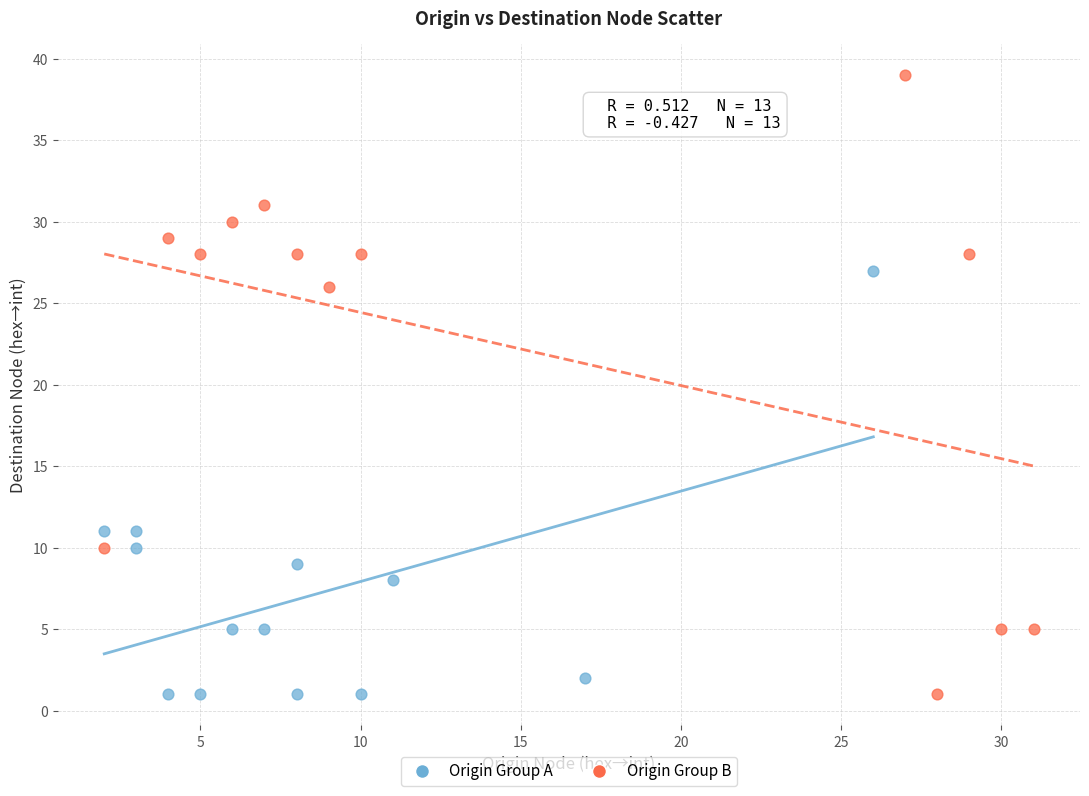

Which series has the largest Y range (max minus min)?

Origin Group B